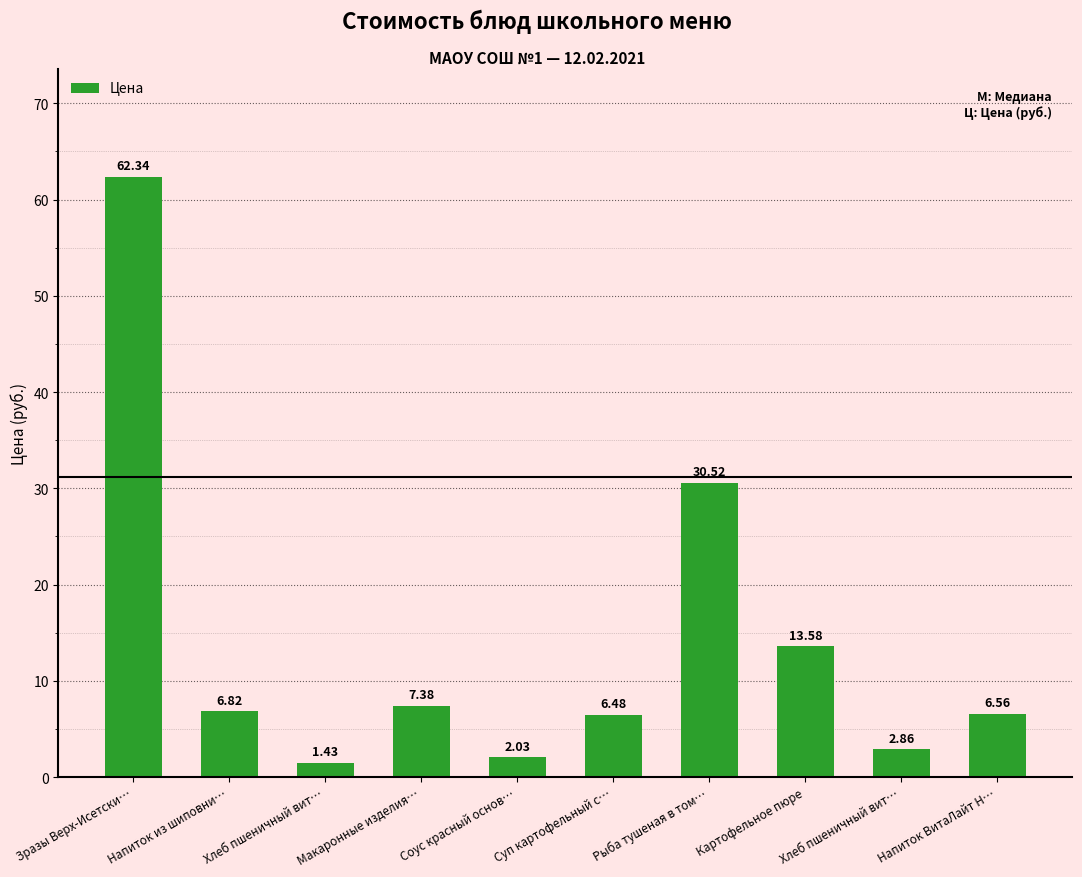

List the labels in order of value, largest first.

Зразы Верх-Исетски…, Рыба тушеная в том…, Картофельное пюре, Макаронные изделия…, Напиток из шиповни…, Напиток ВитаЛайт Н…, Суп картофельный с…, Хлеб пшеничный вит…, Соус красный основ…, Хлеб пшеничный вит…